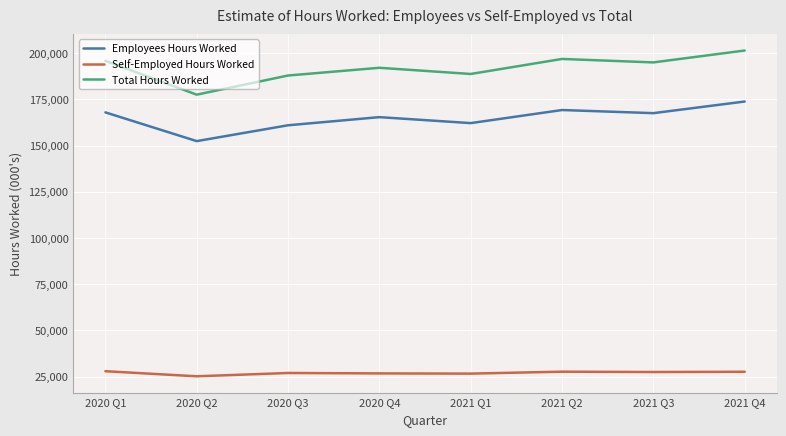

True or false: Total Hours Worked and Self-Employed Hours Worked intersect in this chart.

False